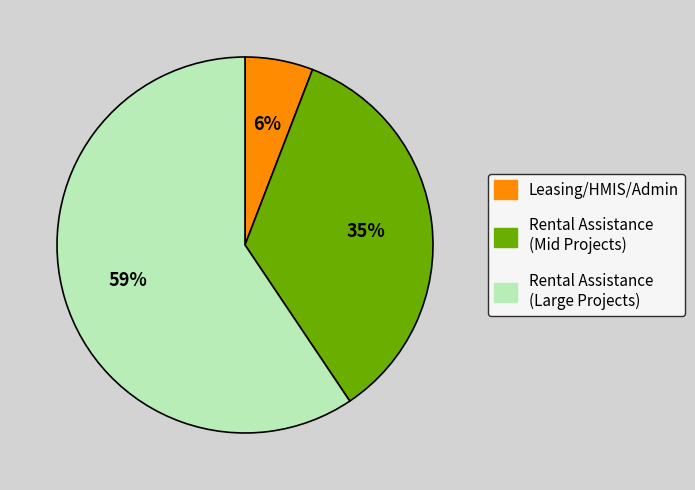

To the nearest percent, what is the average slice percentage?

33%